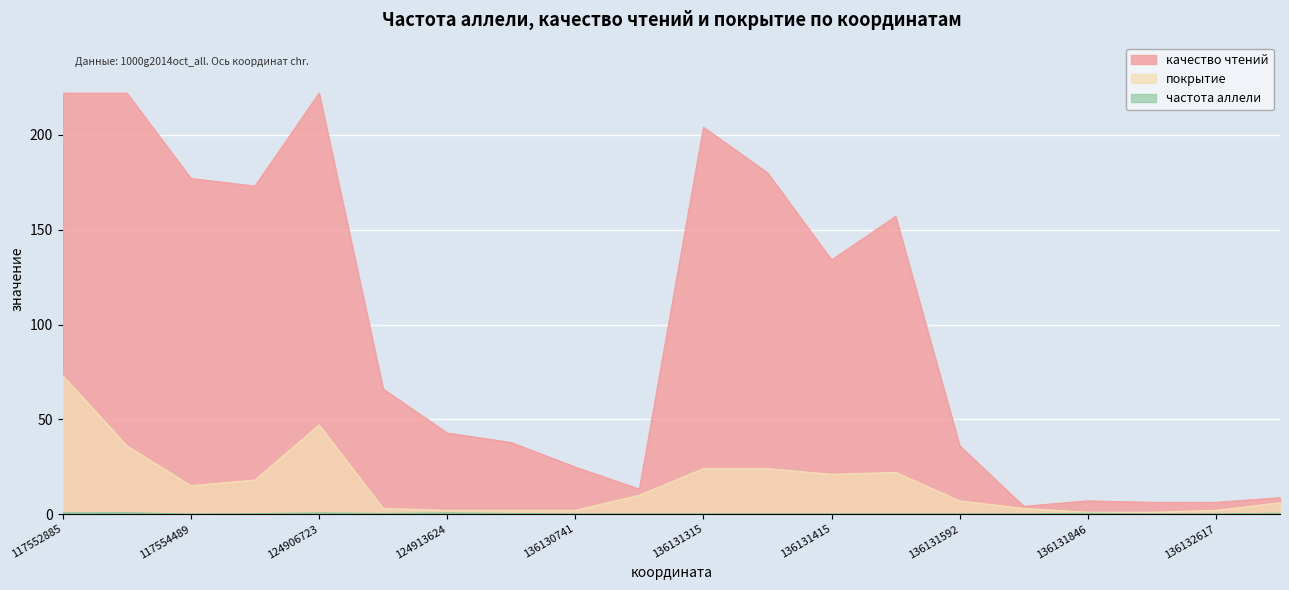

Where does the покрытие series first go above 10?

117552885